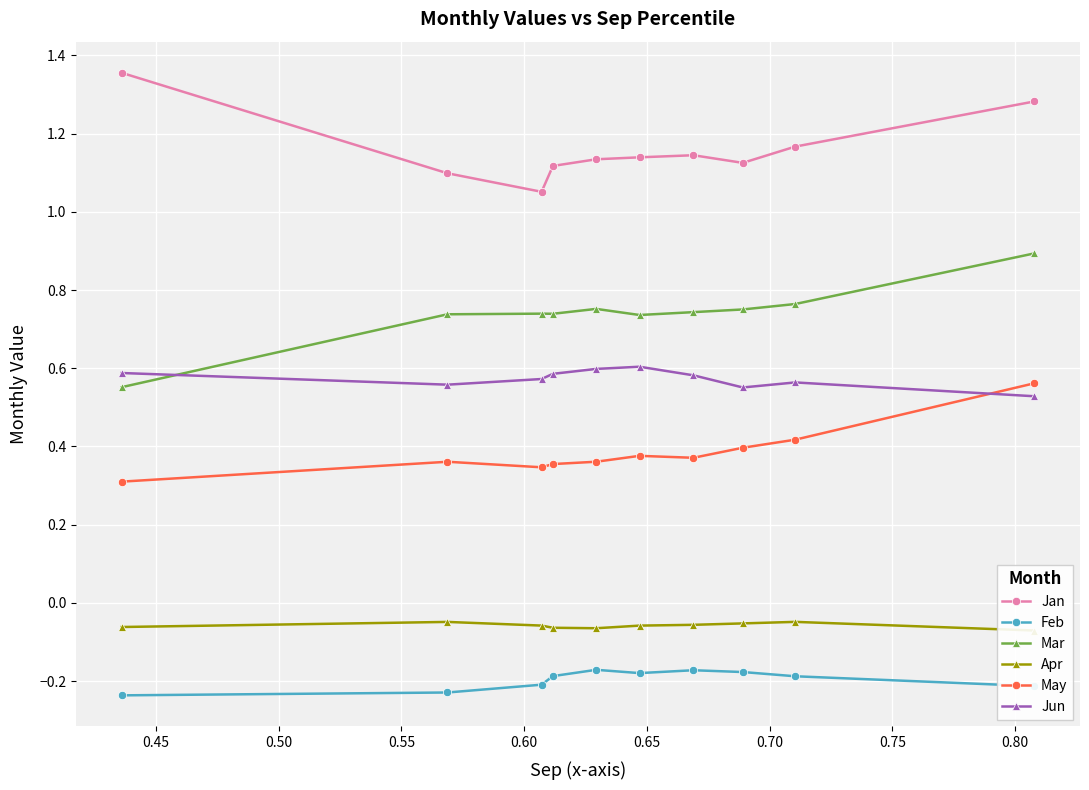

True or false: Jan and Jun intersect in this chart.

False